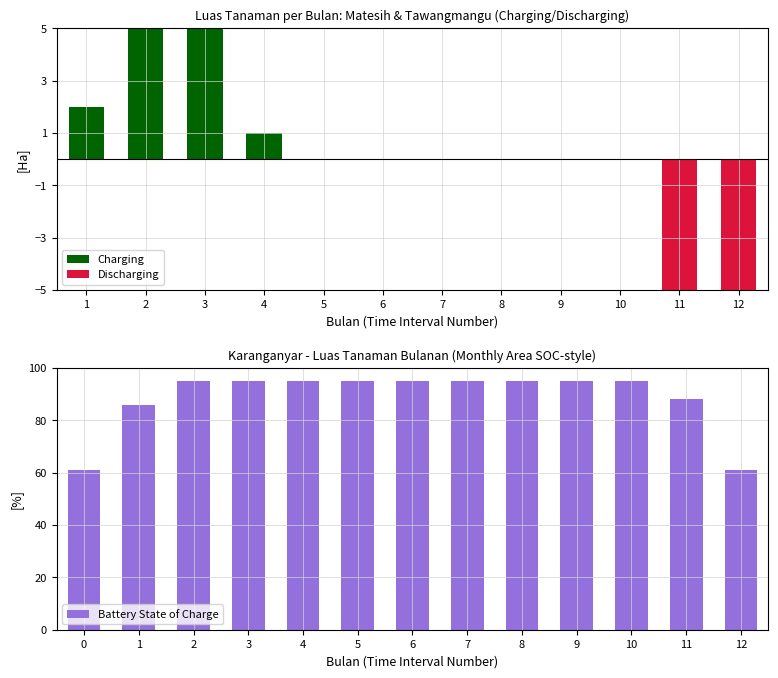

Reading left to right, transcribe all the data shown in this chart.

Charging: 2	27	8	1	0	0	0	0	0	0	0	0
Discharging: 0	0	0	0	0	0	0	0	0	0	-13	-12